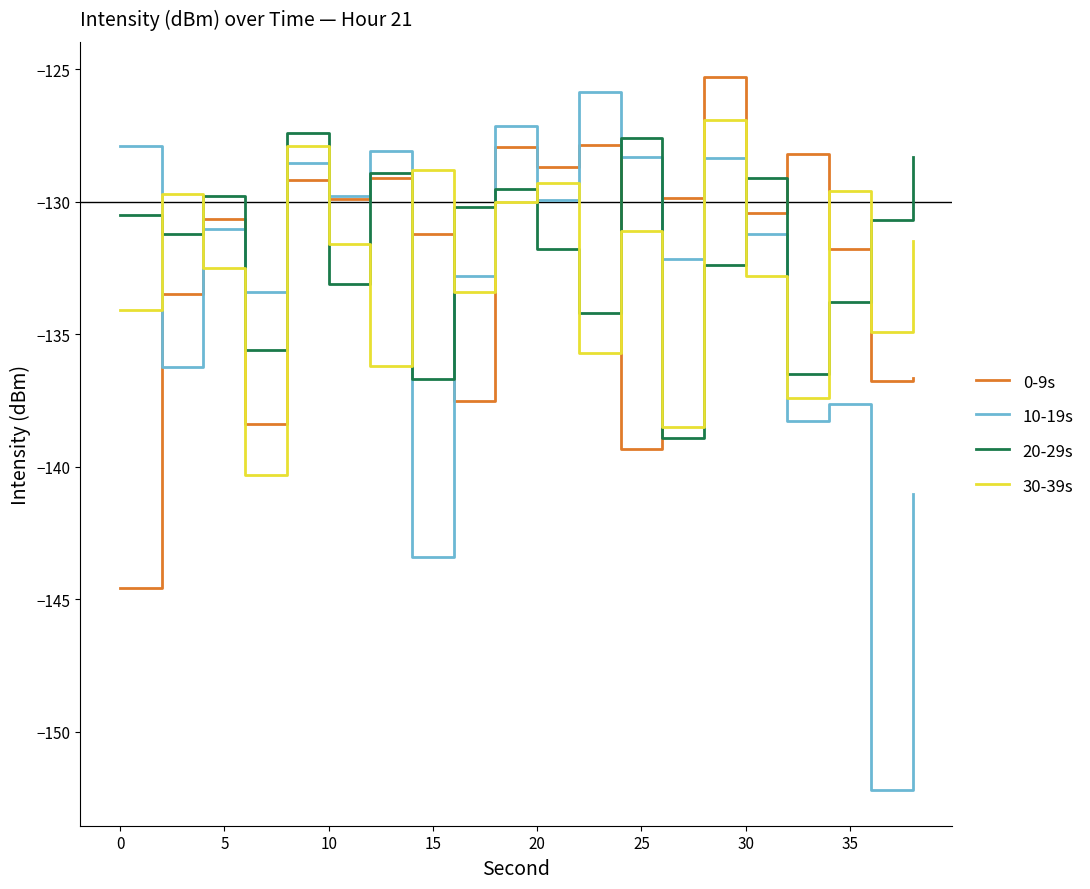

Which series has the widest spread of values?

10-19s